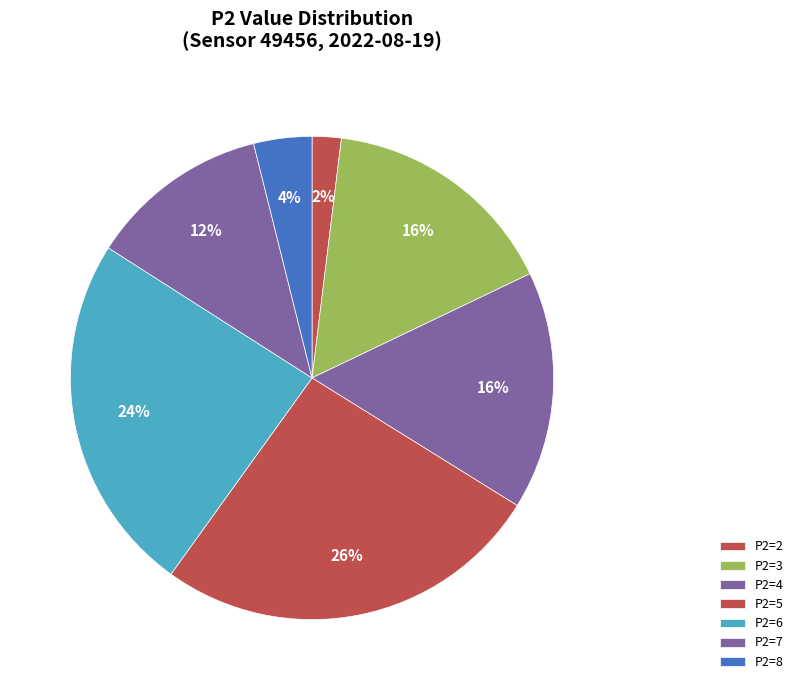

What is the largest slice in the pie chart?

P2=5